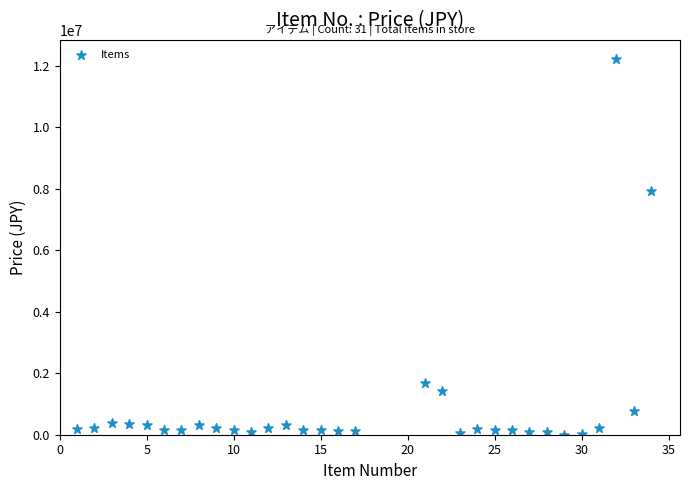

What is the range of X values (max minus min)?

33